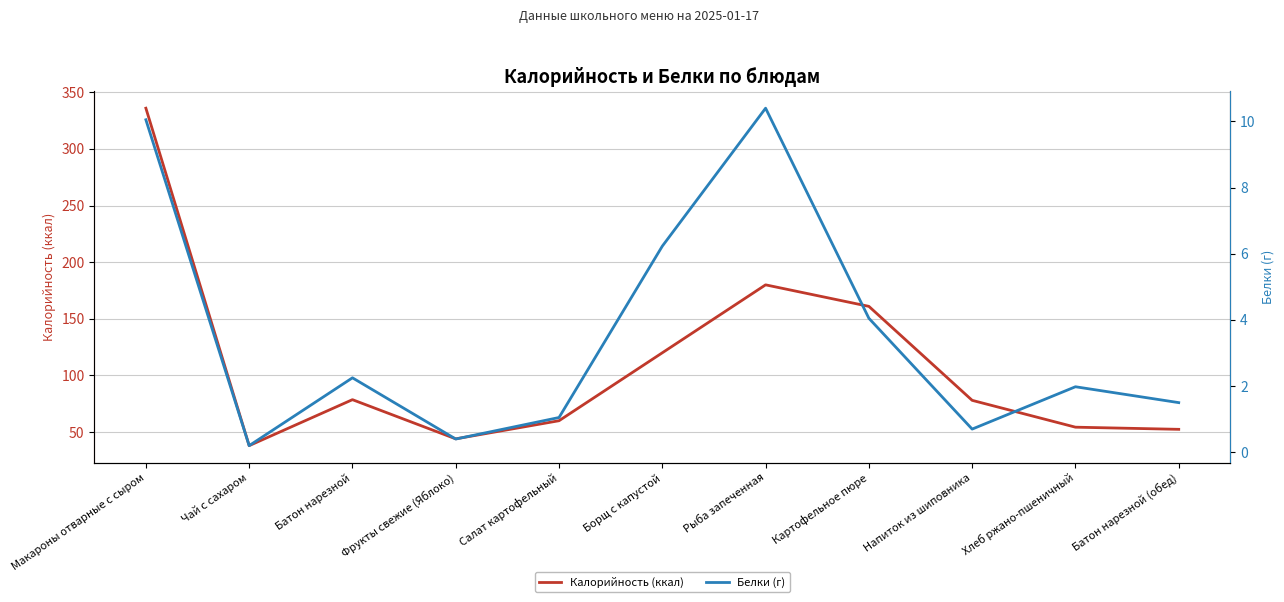

What is the difference between the maximum and minimum values in the Калорийность (ккал) series?

298.0